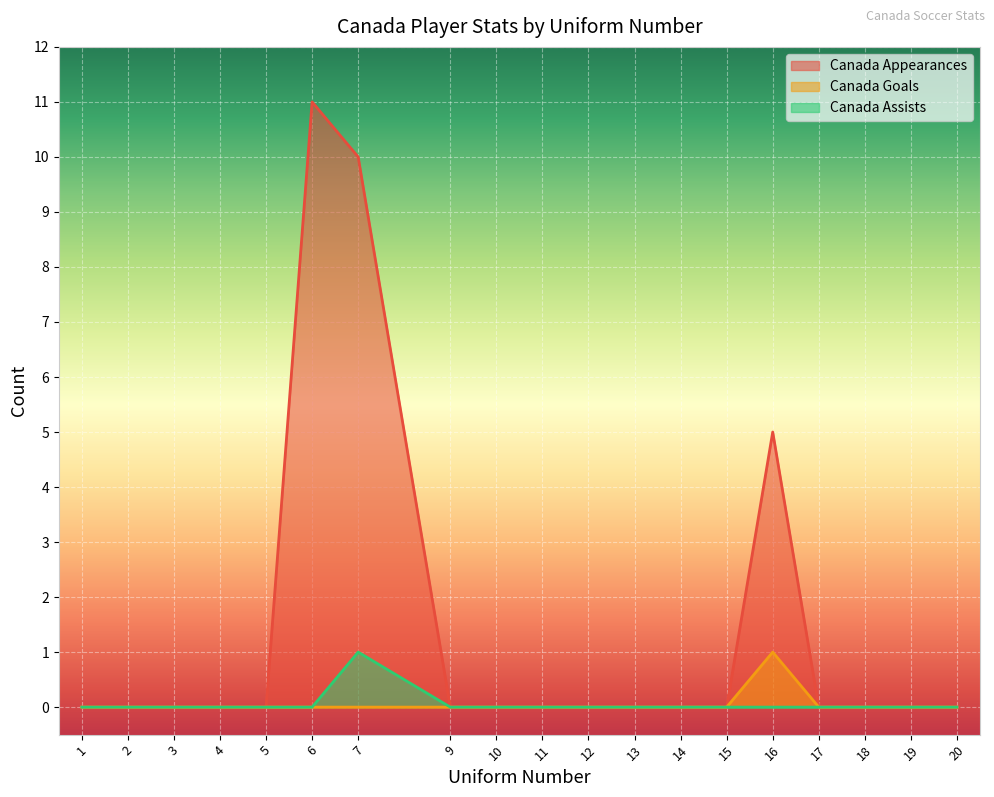

Reading left to right, transcribe all the data shown in this chart.

Canada Appearances: 0	0	0	0	0	11	10	0	0	0	0	0	0	0	5	0	0	0	0
Canada Goals: 0	0	0	0	0	0	0	0	0	0	0	0	0	0	1	0	0	0	0
Canada Assists: 0	0	0	0	0	0	1	0	0	0	0	0	0	0	0	0	0	0	0